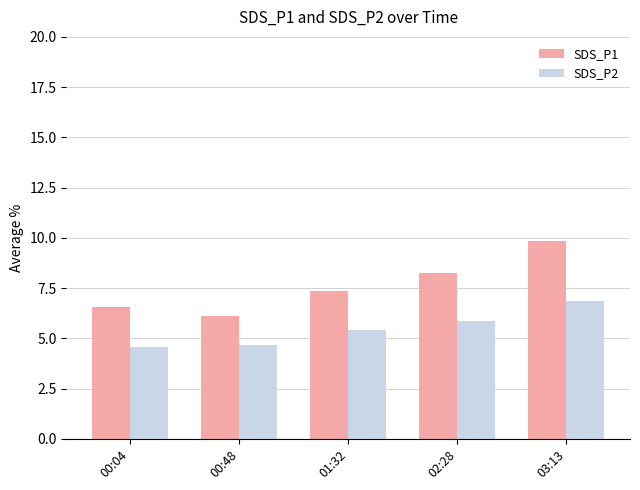

The SDS_P2 series shows 2.5 at 00:04. True or false?

False